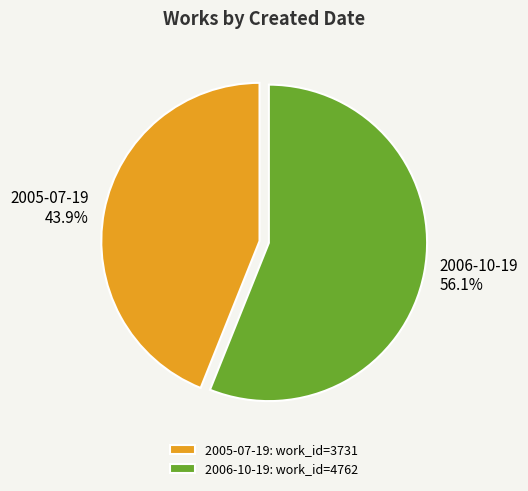

Is it true that 2005-07-19 is 31% of the pie?

False